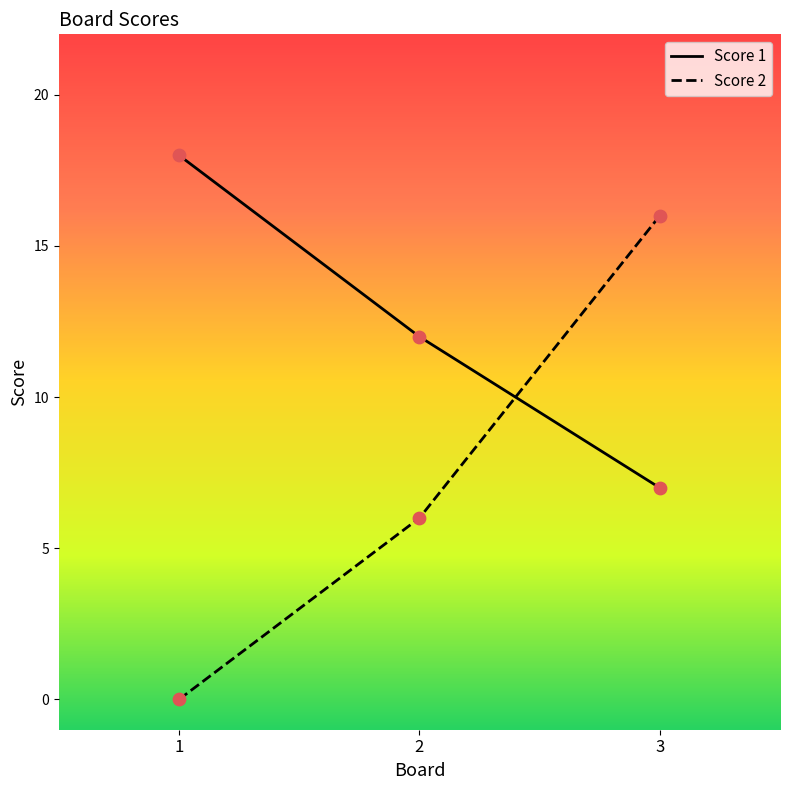

Which series changed the most between 1 and 3?

Score 2